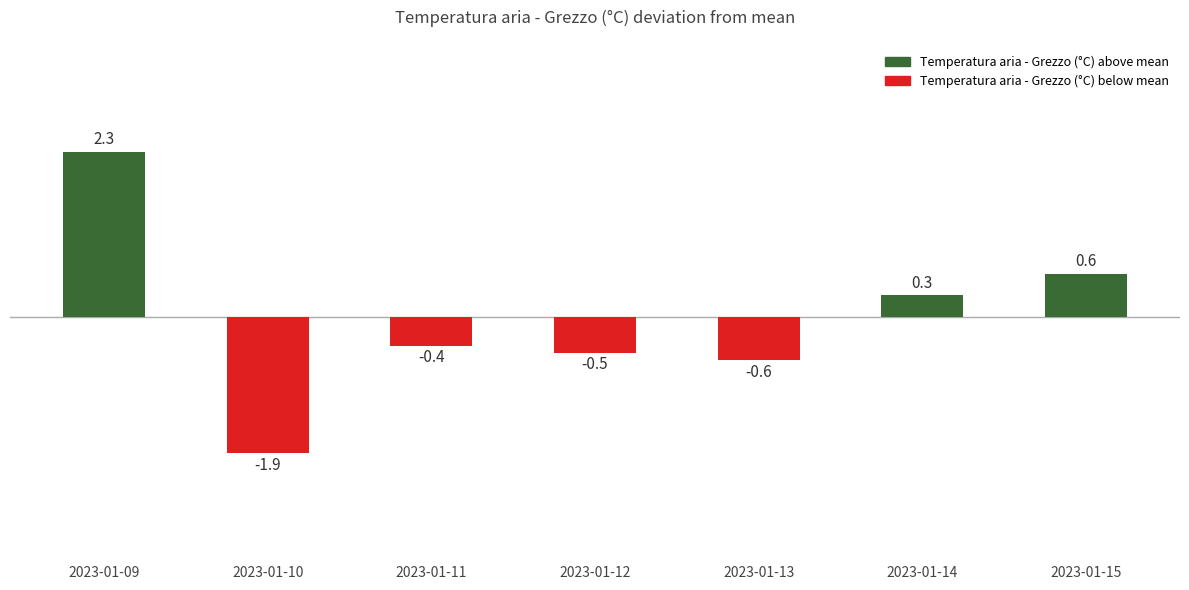

What is the value of the 7th bar from the left?

0.6